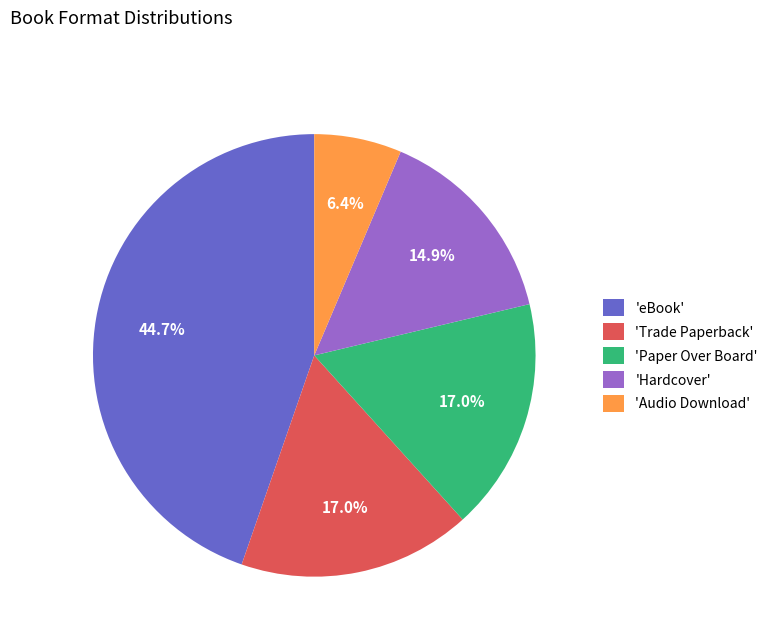

Is there any slice that represents more than half of the pie?

No